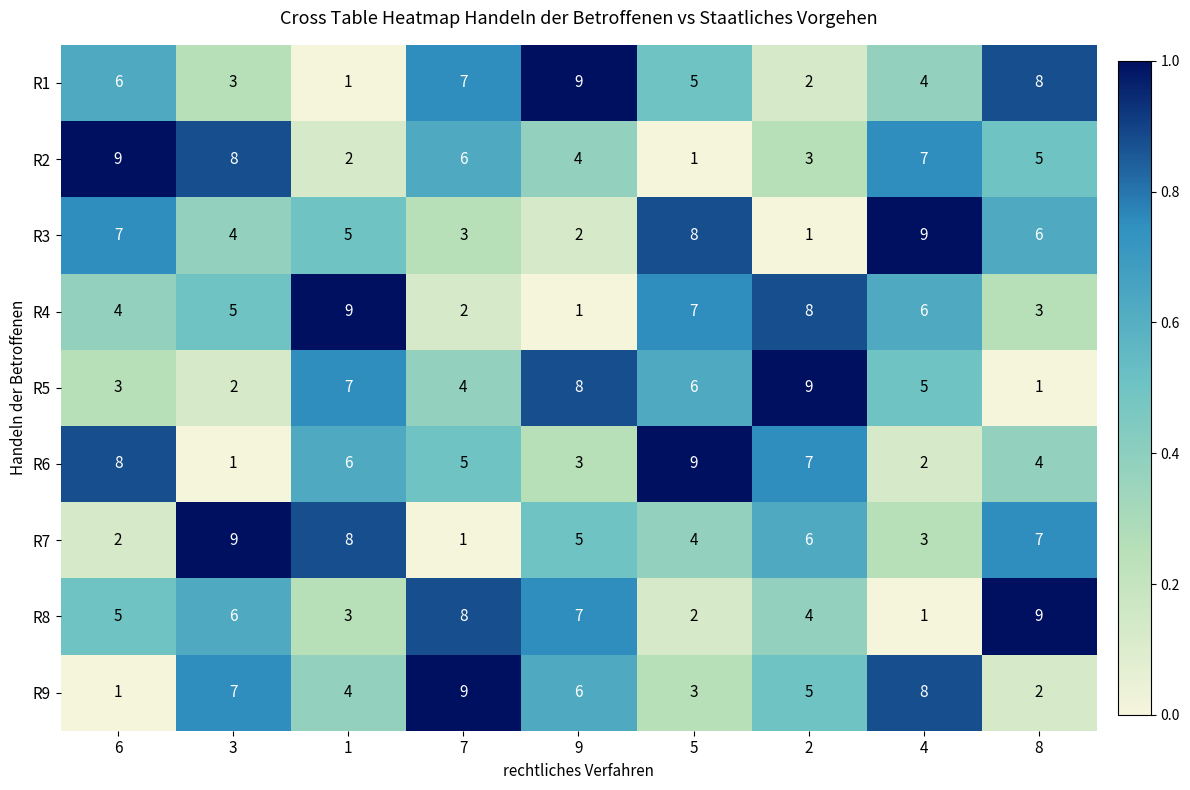

Rank the series at 3 from highest to lowest value.

R7, R2, R9, R8, R4, R3, R1, R5, R6